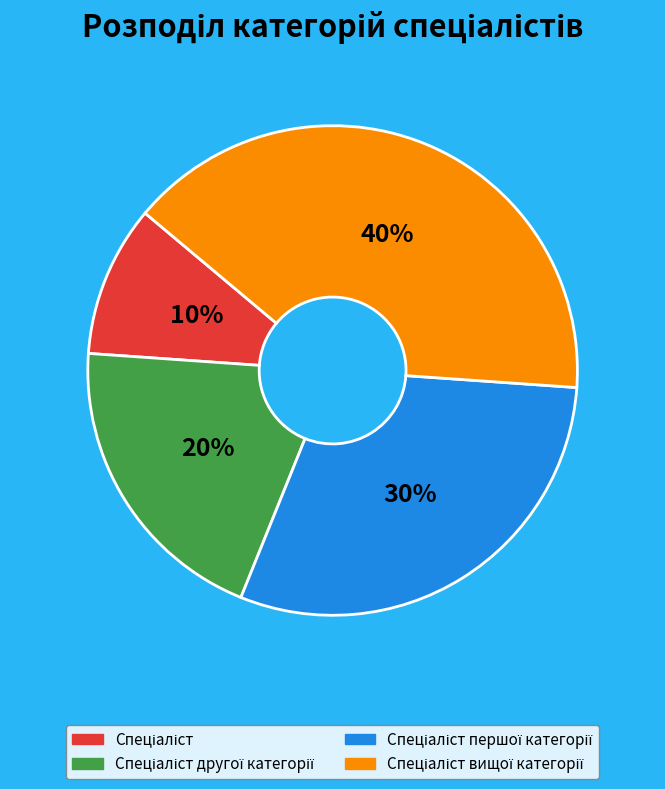

To the nearest percent, what is the average slice percentage?

25%